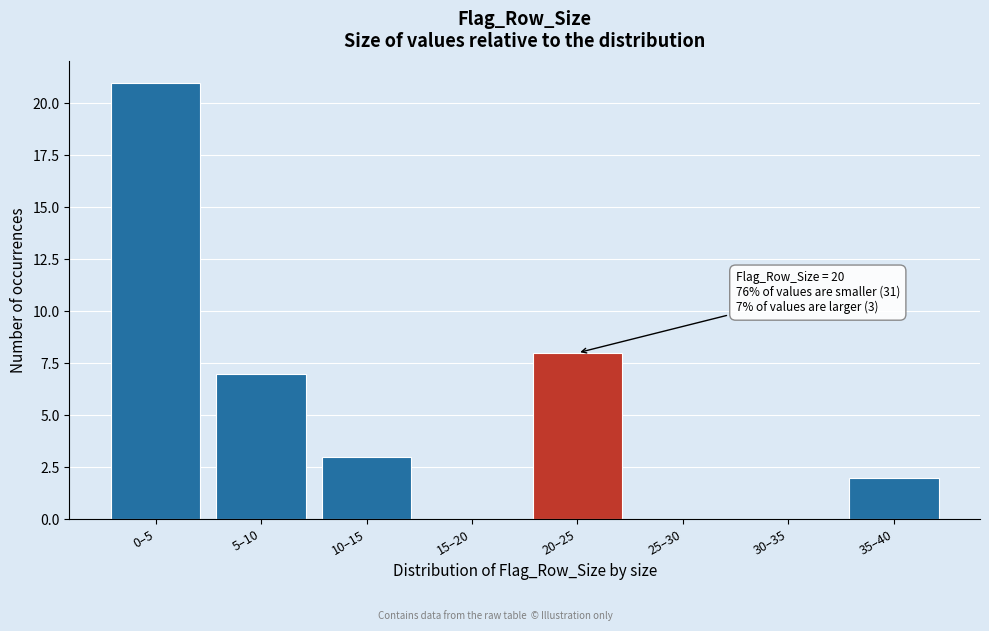

Reading left to right, extract all data points from this chart.

0–5=21	5–10=7	10–15=3	15–20=0	20–25=8	25–30=0	30–35=0	35–40=2